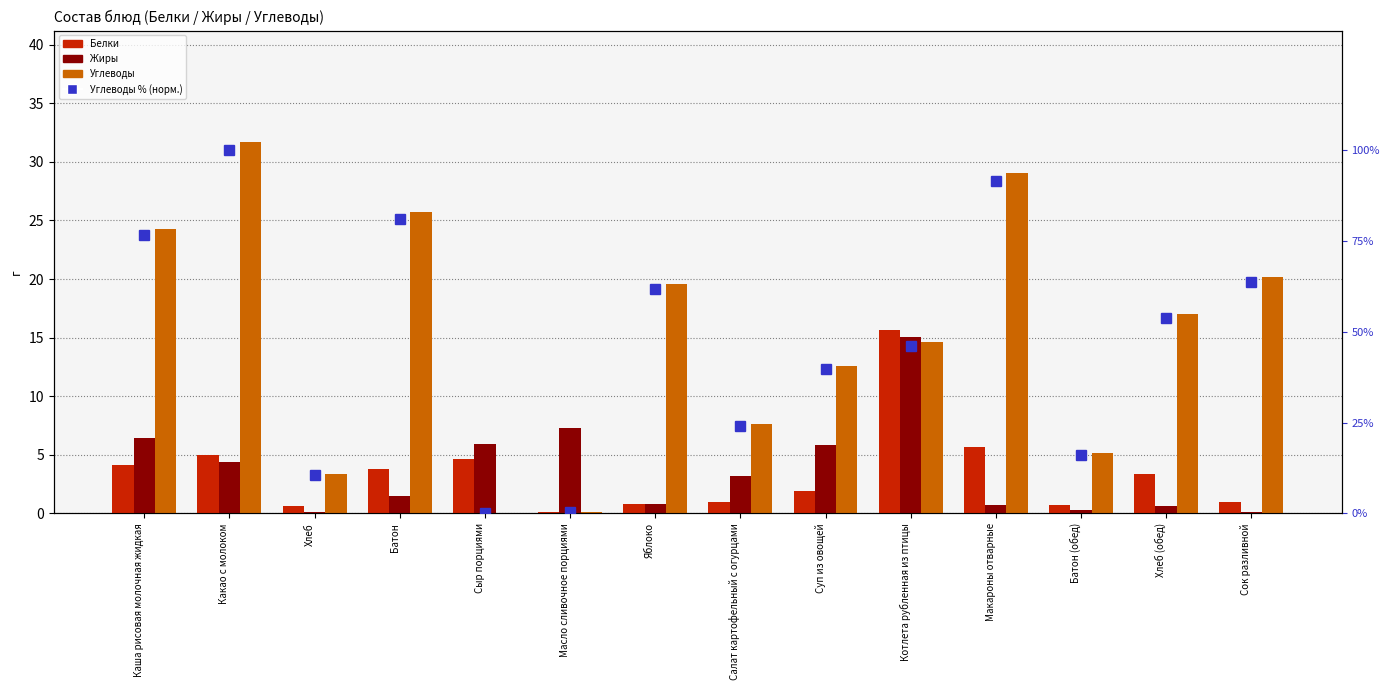

Does the chart contain any negative values?

No